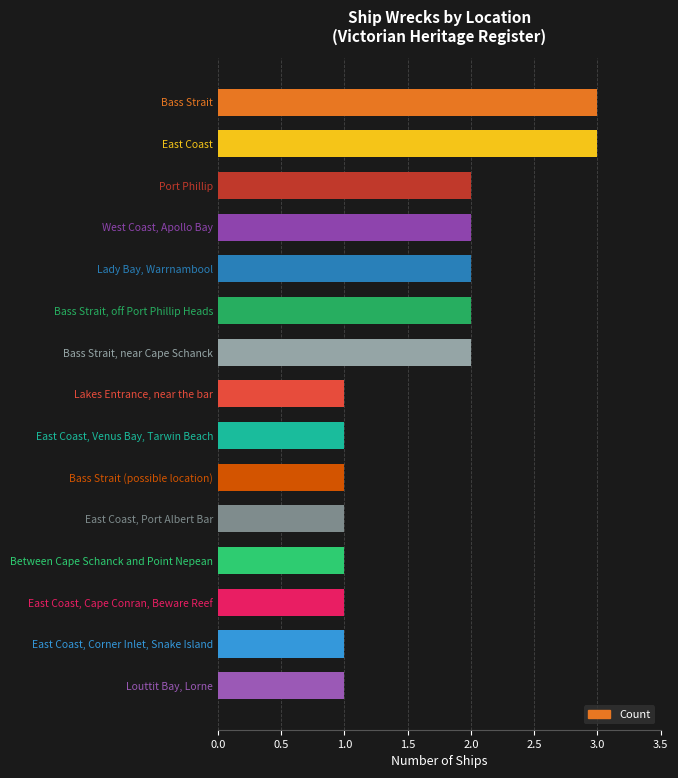

True or false: the data shows 1 at West Coast, Apollo Bay.

False